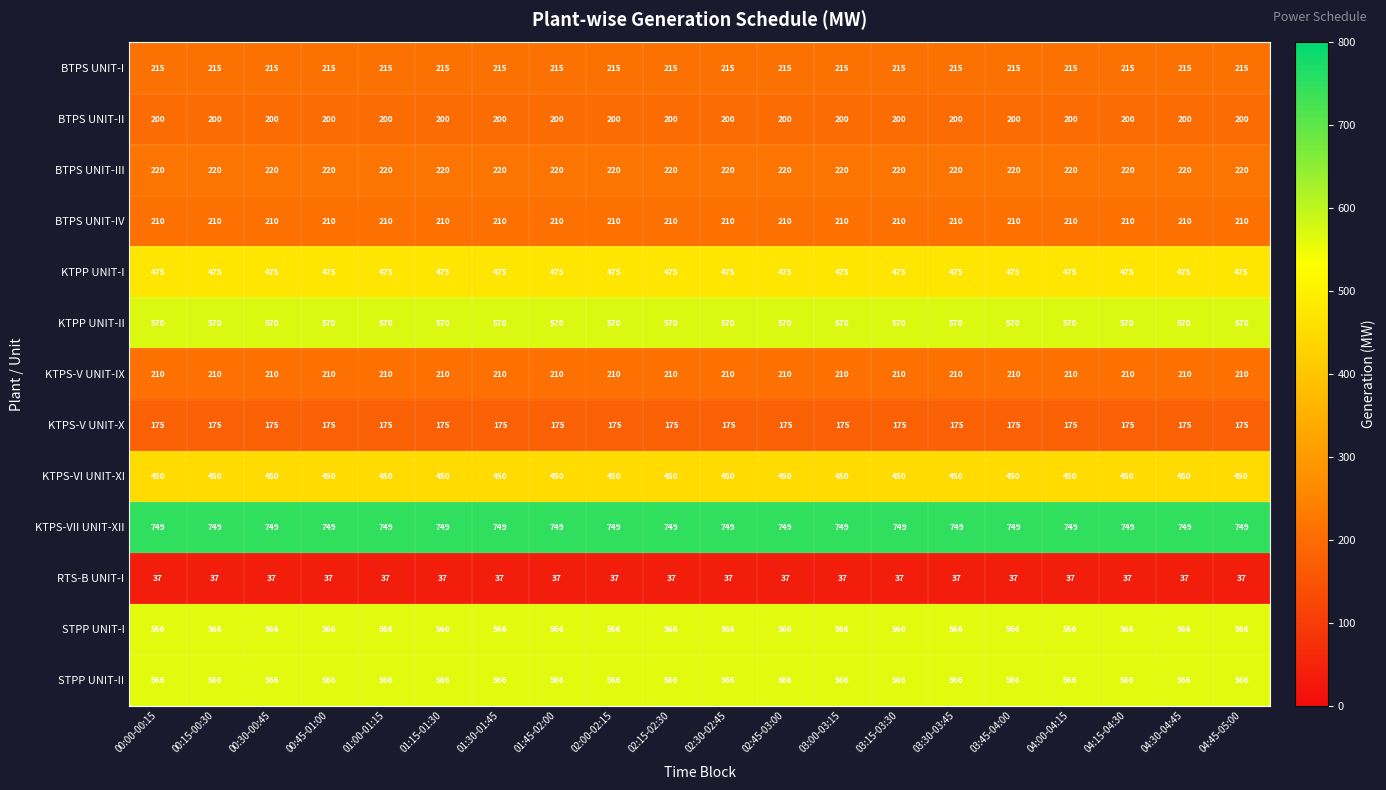

True or false: STPP UNIT-I has a value of 566 at 00:45-01:00.

True